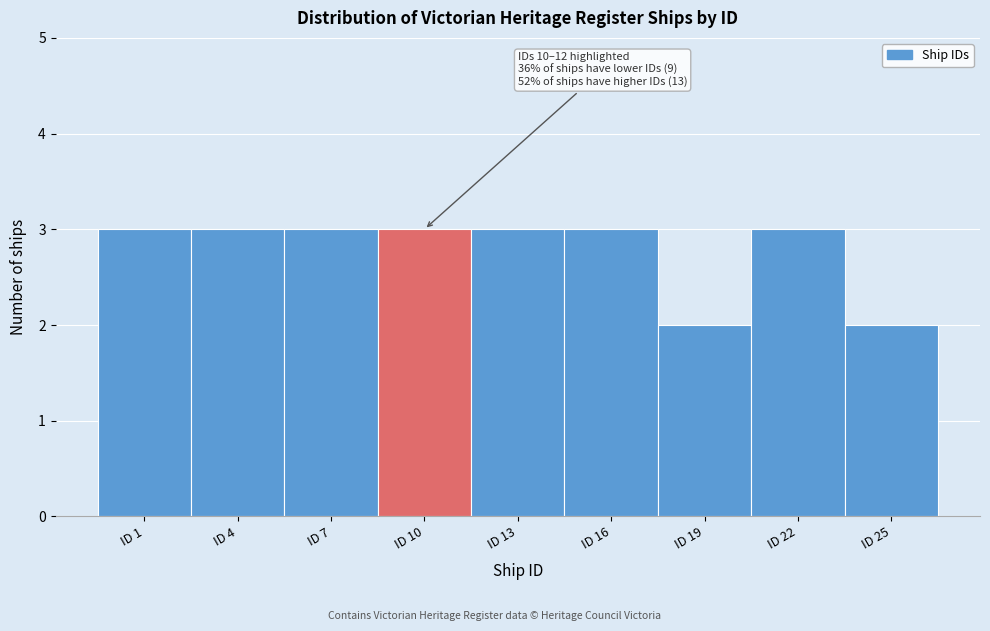

Reading left to right, what are all the values shown in this chart?

3	3	3	3	3	3	2	3	2